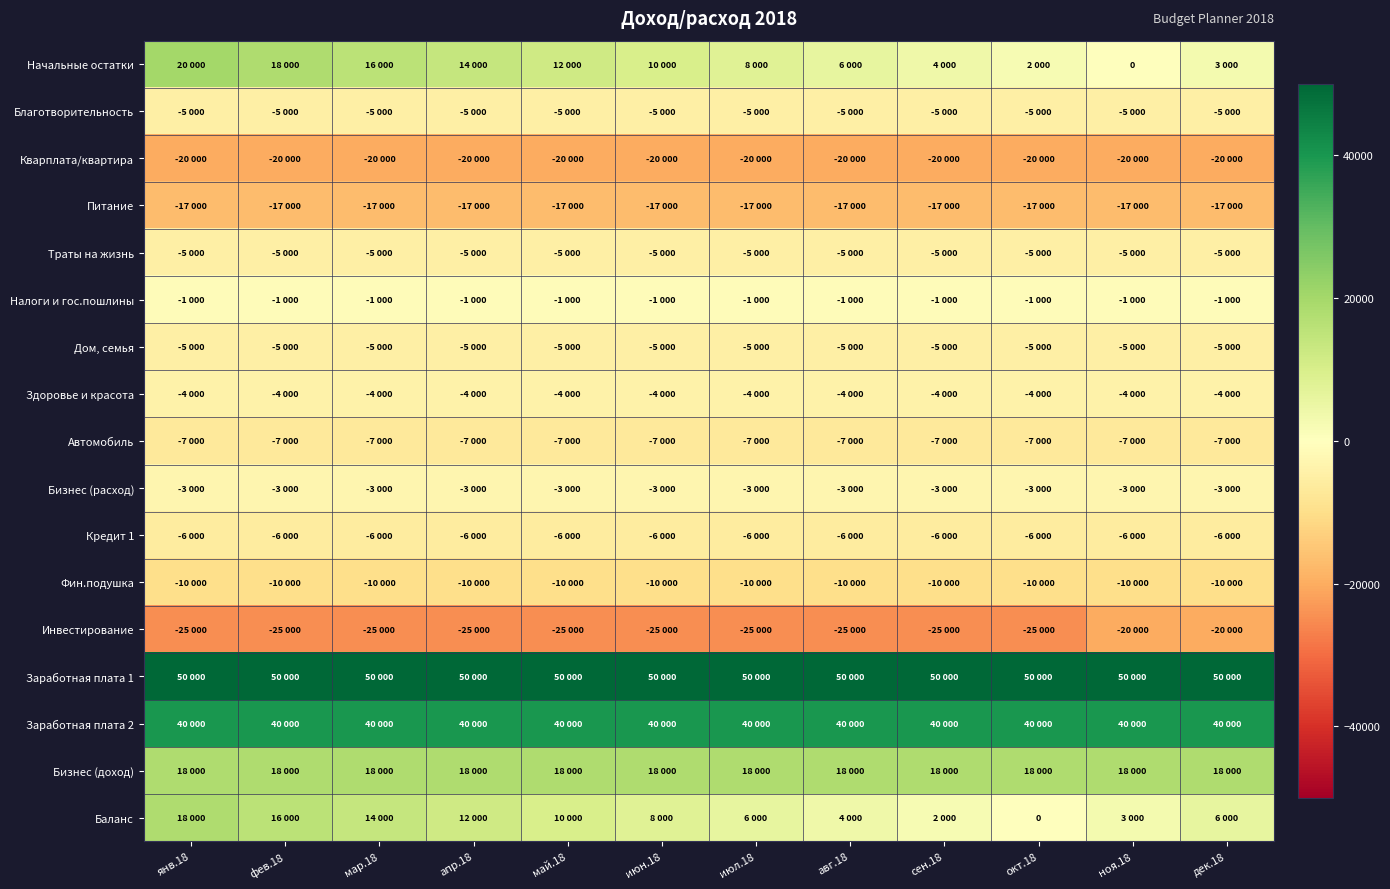

What is the sum of all Бизнес (доход) values?

216000